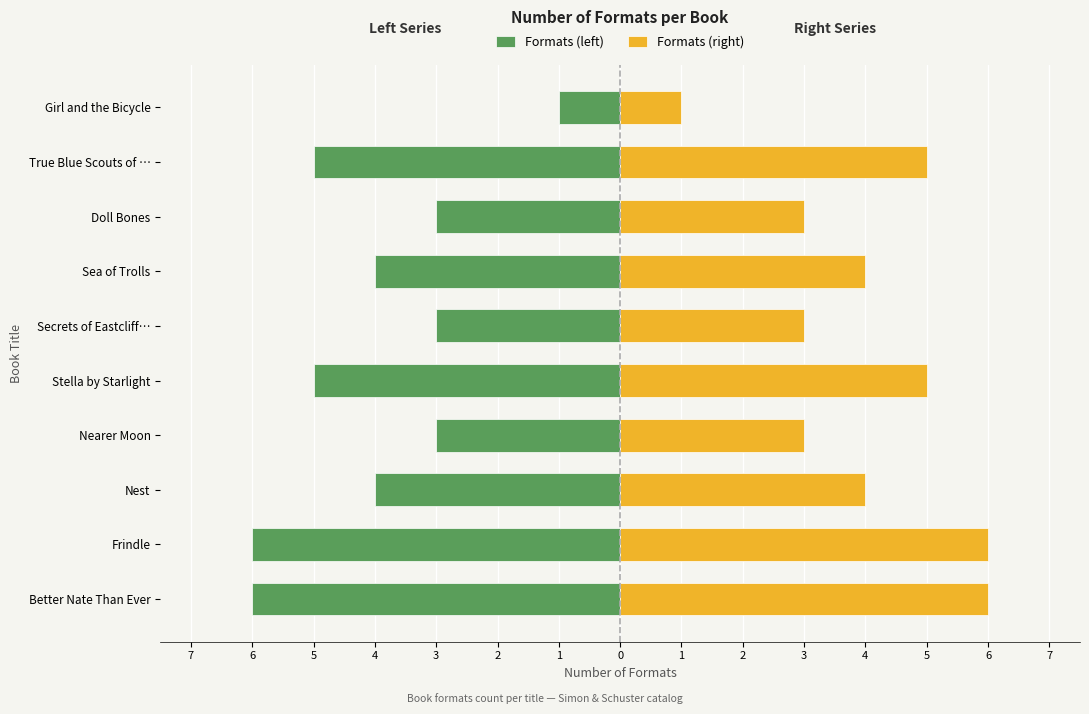

Which series has the largest total across all categories?

Formats (right)